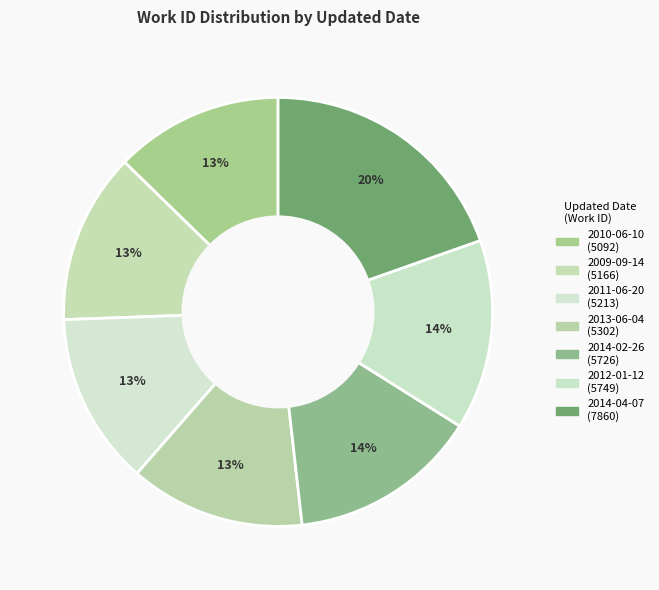

Count the number of slices in the pie.

7